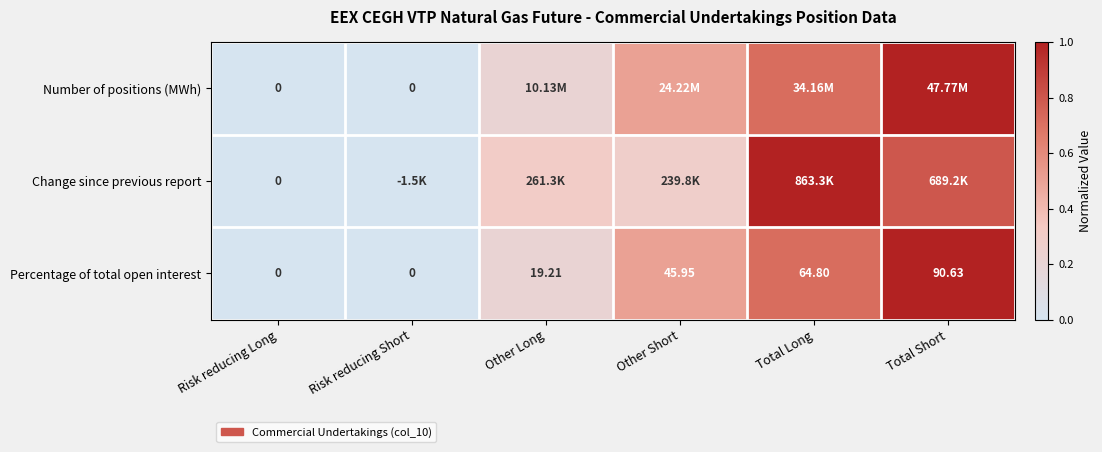

At which label does Percentage of total open interest first exceed 45?

Other Short